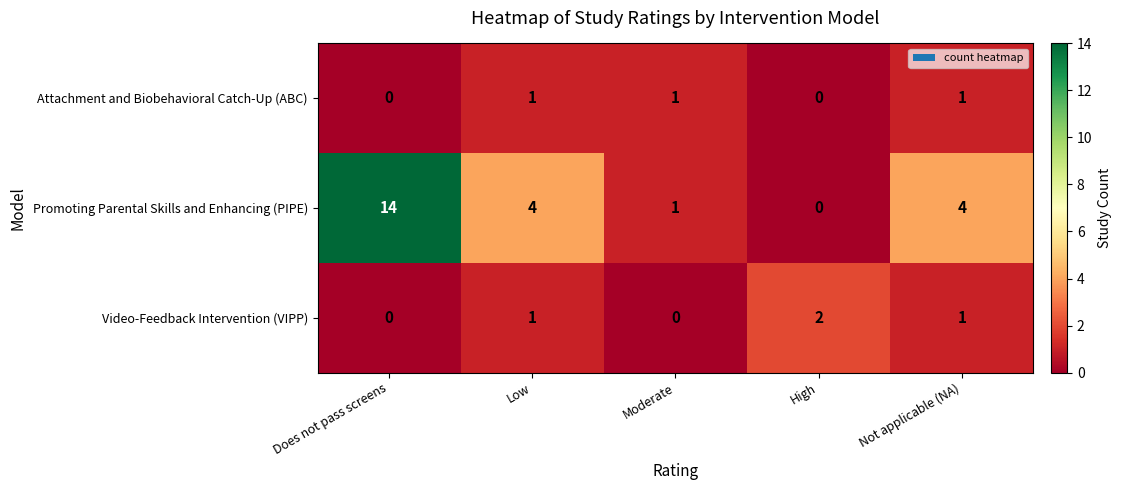

Reading left to right, what are all the values shown in this chart?

Attachment and Biobehavioral Catch-Up (ABC): Does not pass screens=0	Low=1	Moderate=1	High=0	Not applicable (NA)=1
Promoting Parental Skills and Enhancing (PIPE): Does not pass screens=14	Low=4	Moderate=1	High=0	Not applicable (NA)=4
Video-Feedback Intervention (VIPP): Does not pass screens=0	Low=1	Moderate=0	High=2	Not applicable (NA)=1